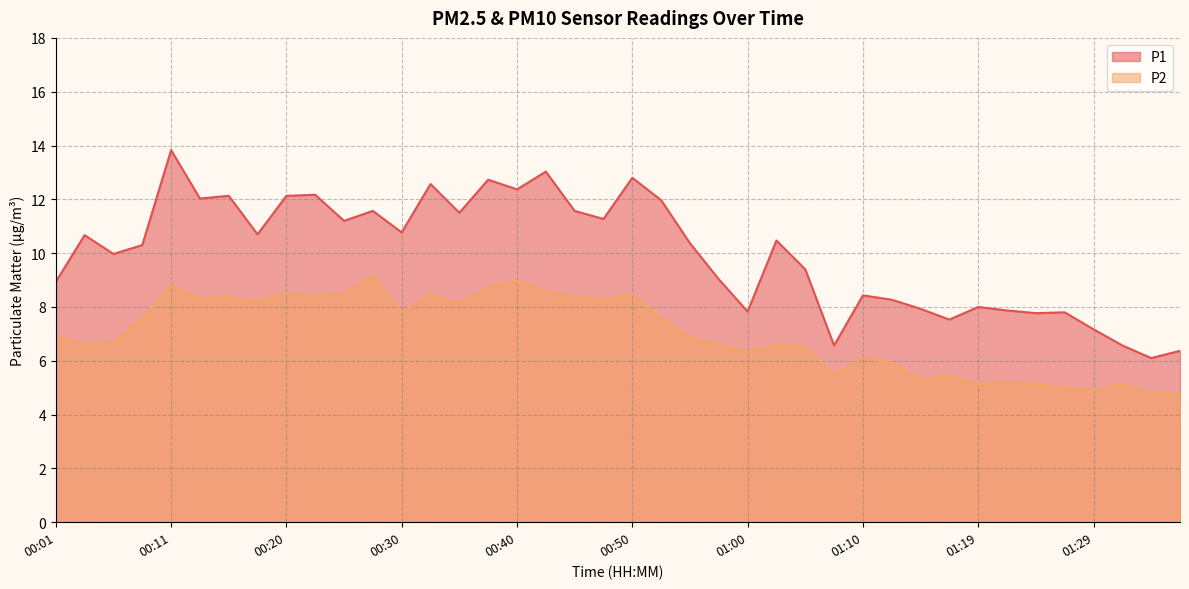

What are all the series names shown in the legend?

P1, P2